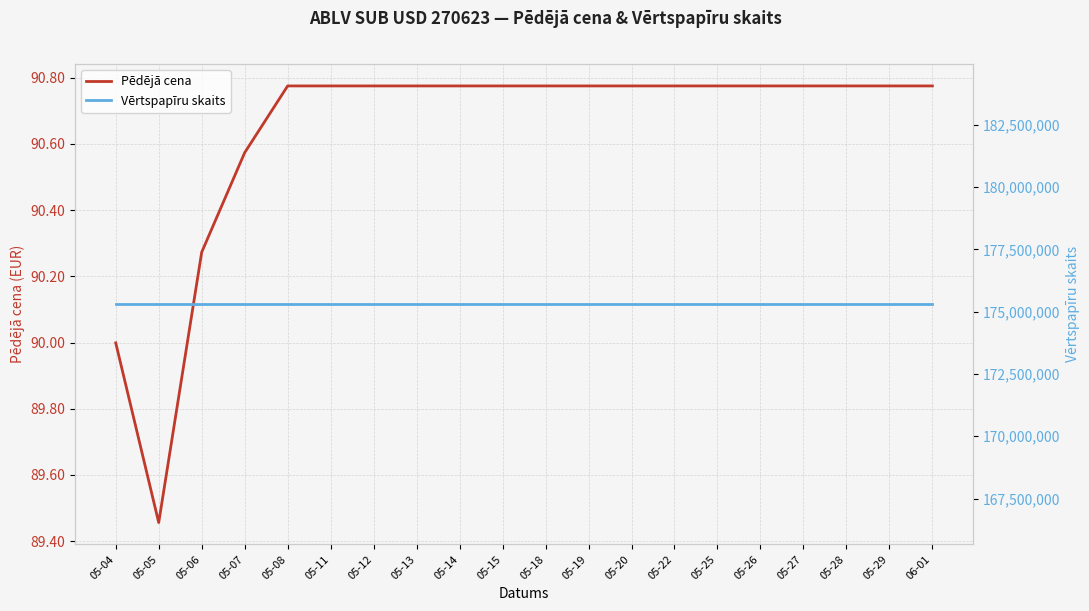

True or false: Vērtspapīru skaits has a value of 41121552.0 at 05-04.

False